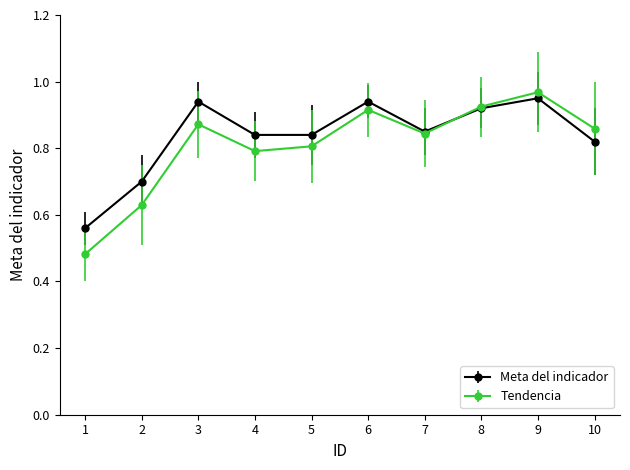

How many interior local valleys does the Tendencia series have?

2